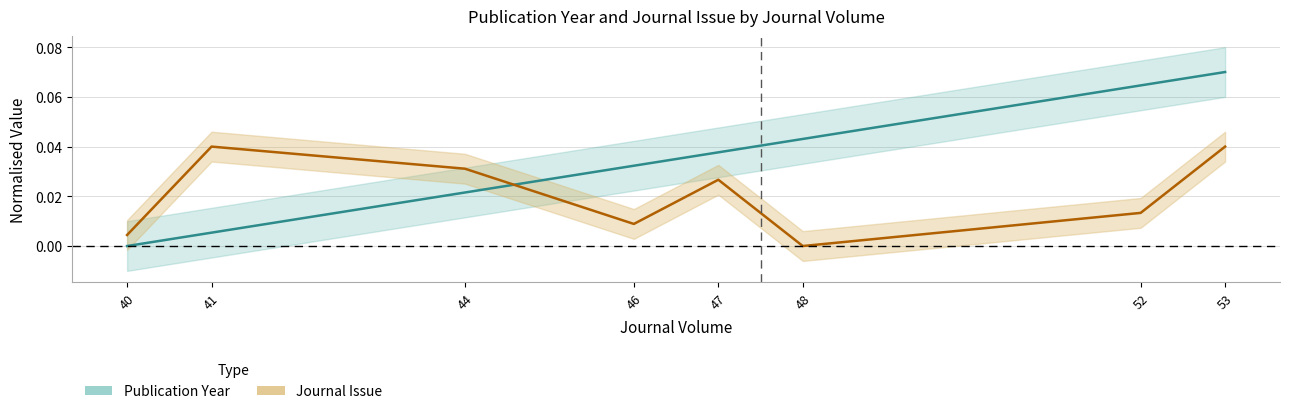

Which series has the largest total across all categories?

Publication Year (normalised)